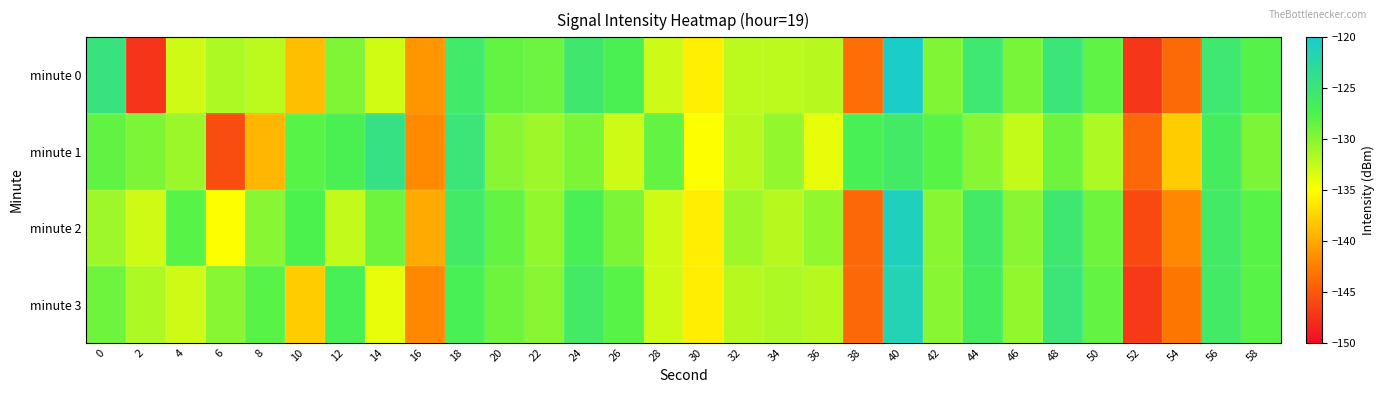

Reading right to left, what are all the values shown in this chart?

minute 0: 58=-127.9	56=-125.6	54=-143.9	52=-147.2	50=-128.3	48=-124.9	46=-129.4	44=-125.6	42=-129.7	40=-120.3	38=-143.5	36=-132.0	34=-132.1	32=-132.2	30=-135.9	28=-132.8	26=-127.2	24=-125.6	22=-128.8	20=-128.5	18=-126.0	16=-141.1	14=-133.1	12=-129.7	10=-138.8	8=-132.2	6=-131.5	4=-132.9	2=-147.4	0=-124.6
minute 1: 58=-129.5	56=-126.5	54=-138.0	52=-144.0	50=-131.5	48=-129.0	46=-132.5	44=-130.0	42=-128.0	40=-126.0	38=-127.0	36=-134.0	34=-130.5	32=-132.0	30=-135.0	28=-128.5	26=-133.0	24=-129.5	22=-131.0	20=-130.0	18=-125.0	16=-141.9	14=-124.2	12=-127.3	10=-128.0	8=-139.3	6=-145.7	4=-130.8	2=-129.6	0=-128.4
minute 2: 58=-128.0	56=-126.0	54=-142.0	52=-146.0	50=-129.0	48=-125.5	46=-130.0	44=-126.0	42=-130.0	40=-121.0	38=-144.0	36=-130.5	34=-132.0	32=-131.0	30=-136.0	28=-133.0	26=-129.5	24=-127.0	22=-130.5	20=-128.5	18=-126.0	16=-140.0	14=-129.0	12=-132.5	10=-127.5	8=-130.0	6=-135.0	4=-128.0	2=-133.0	0=-131.0
minute 3: 58=-128.0	56=-126.0	54=-143.0	52=-147.0	50=-128.5	48=-125.0	46=-130.5	44=-126.5	42=-130.0	40=-121.5	38=-144.0	36=-132.0	34=-131.5	32=-132.0	30=-136.0	28=-133.0	26=-128.0	24=-126.0	22=-130.0	20=-129.0	18=-127.0	16=-142.0	14=-134.0	12=-127.0	10=-138.0	8=-128.0	6=-130.0	4=-133.0	2=-131.5	0=-129.0